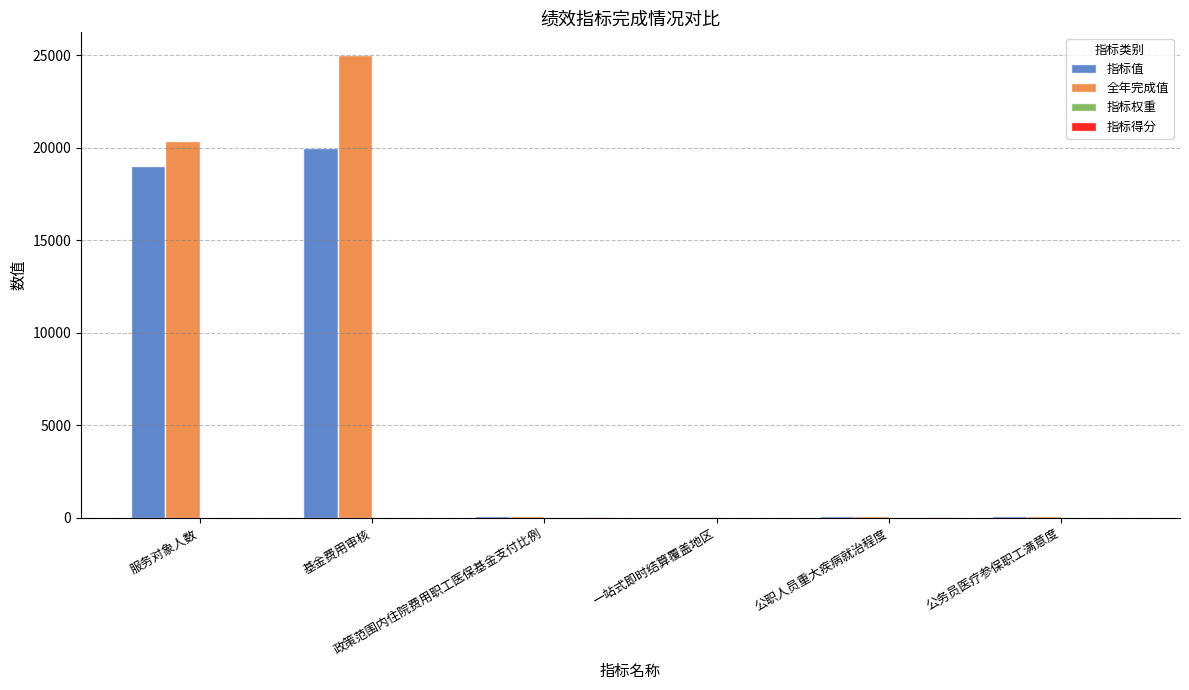

Which series has the largest total across all categories?

全年完成值